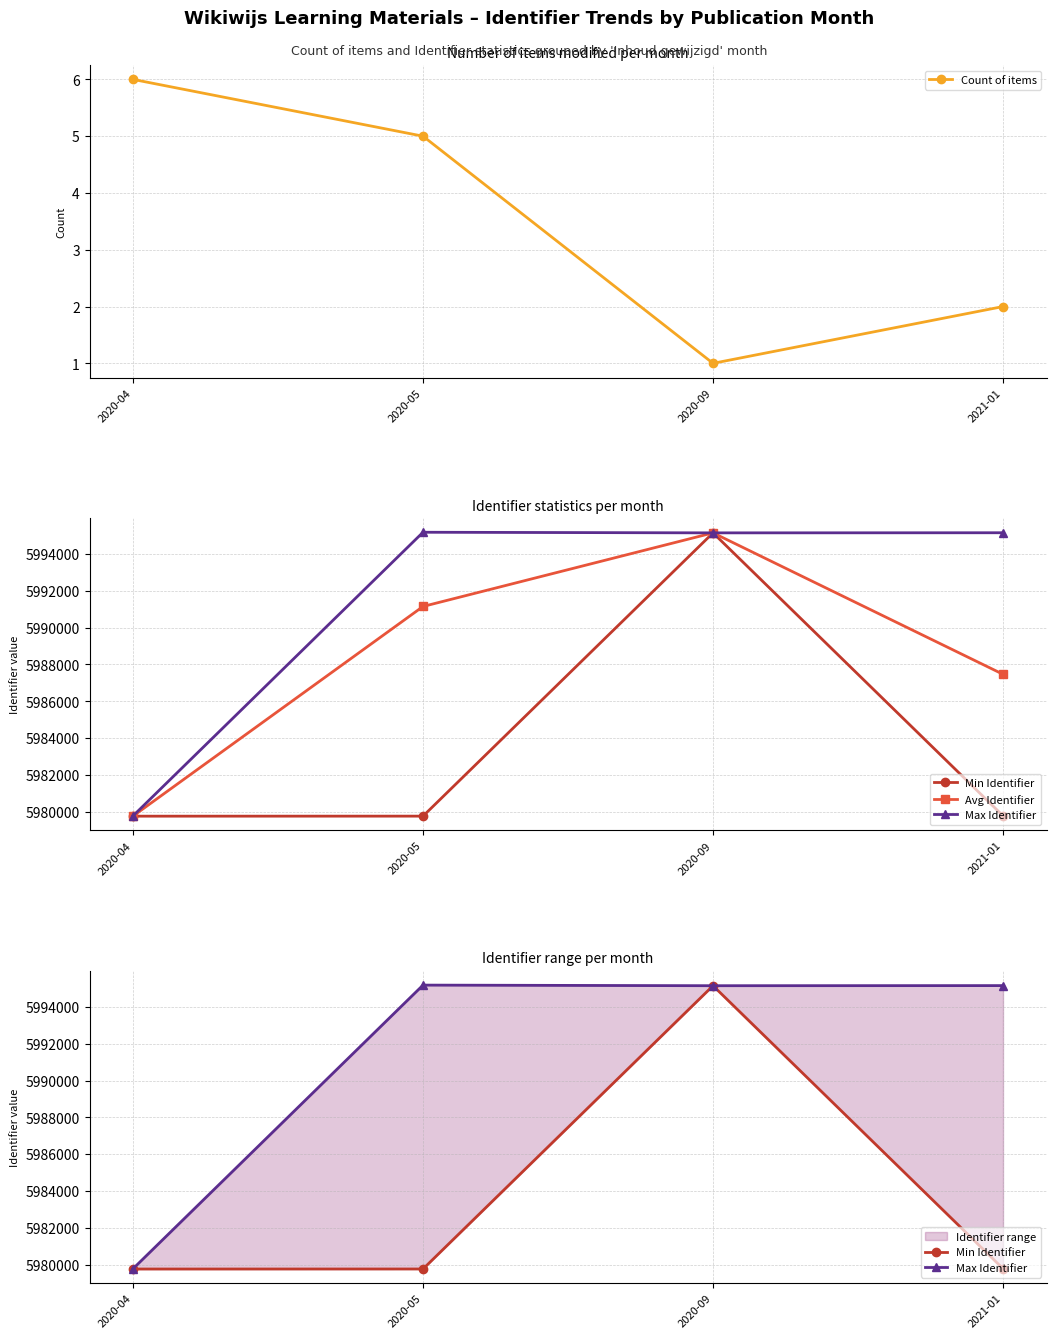

At 2020-09, list the series in order from smallest to largest.

Count of items, Min Identifier, Avg Identifier, Max Identifier